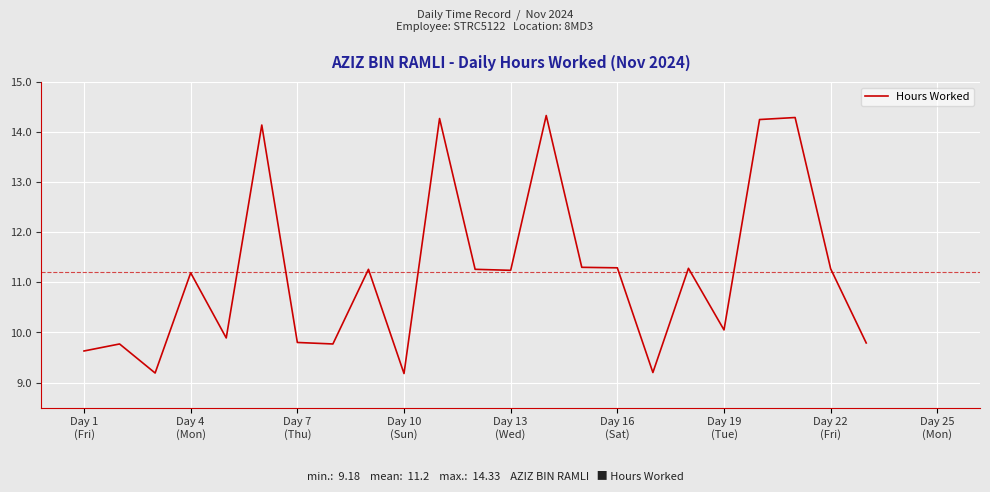

How many lines are shown in the chart?

1